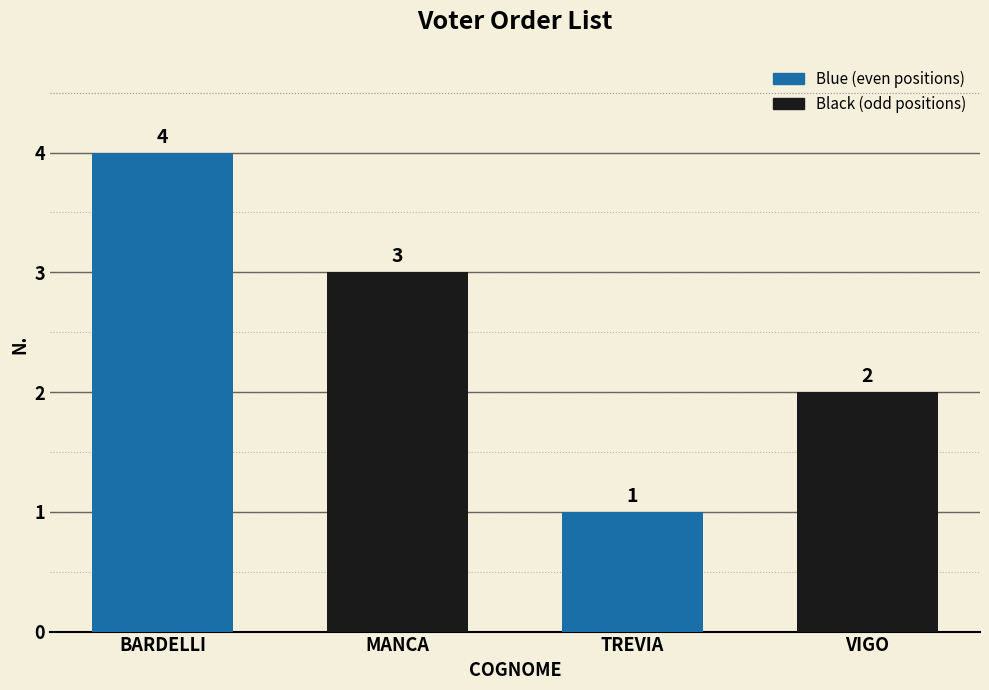

The value at MANCA is 5. True or false?

False